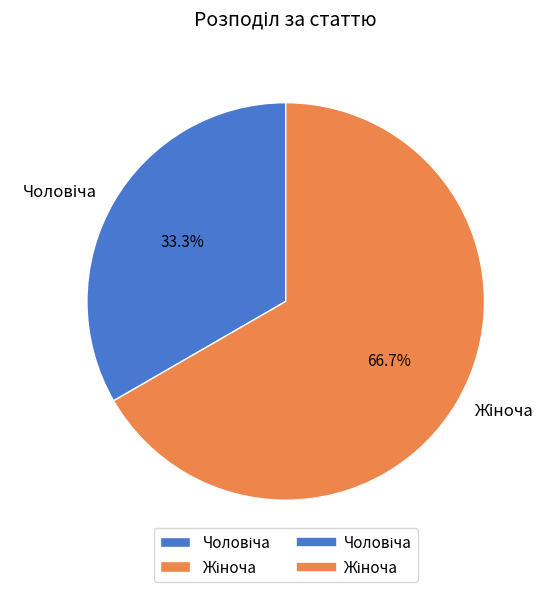

Is there a majority slice in this chart?

Yes